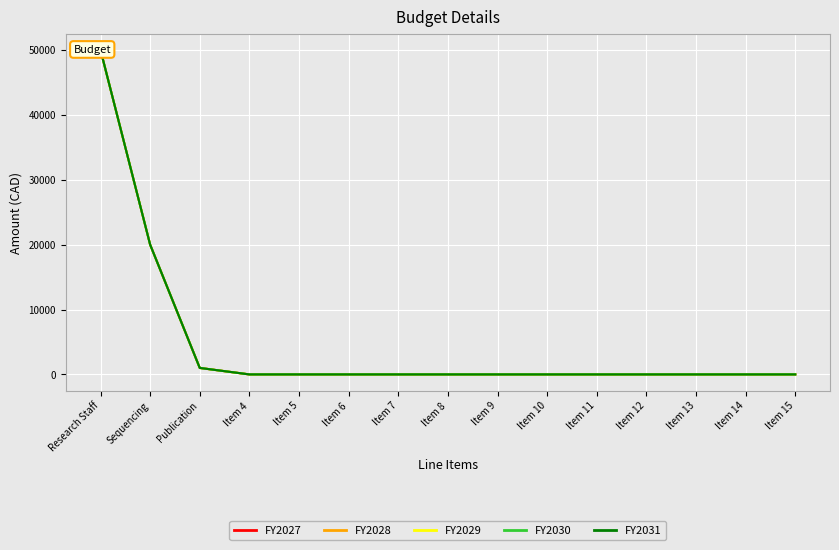

Which series has the largest total across all categories?

FY2027